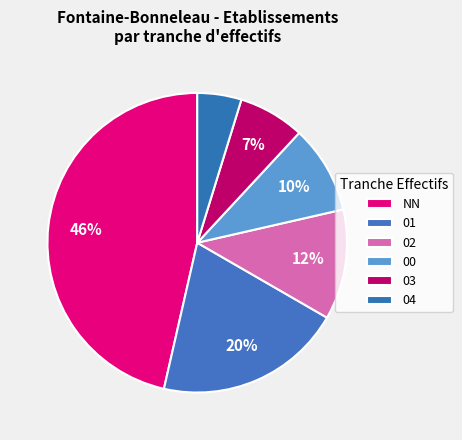

How many segments does this pie chart have?

6